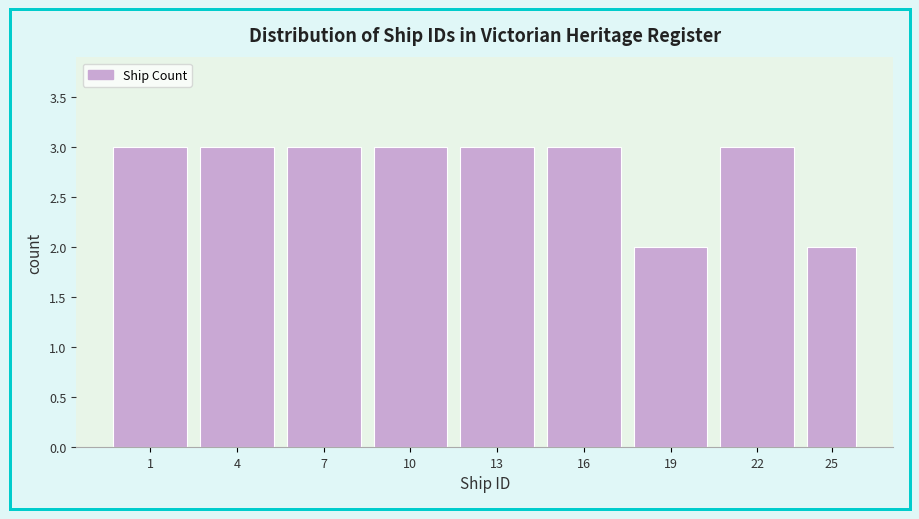

Reading right to left, list all the values displayed in this chart.

25=2	22=3	19=2	16=3	13=3	10=3	7=3	4=3	1=3